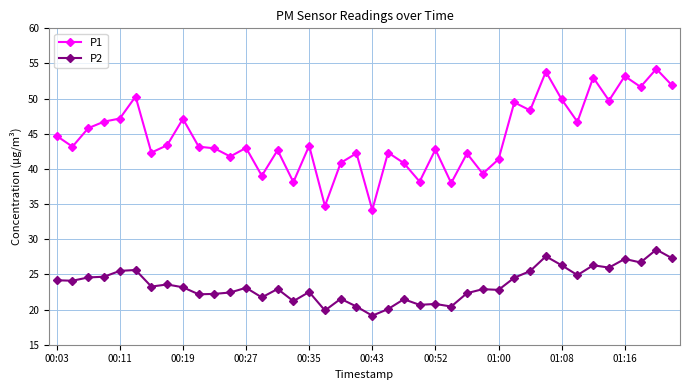

True or false: P2 and P1 cross at least once.

False